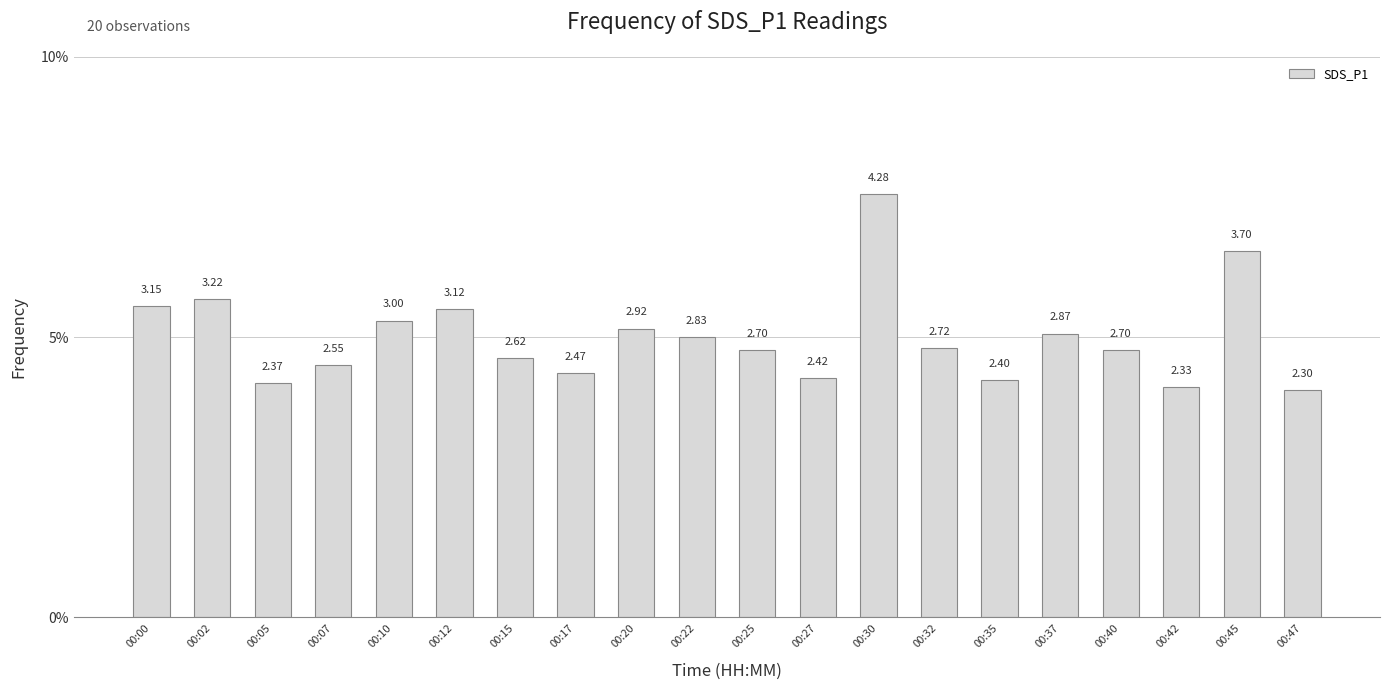

Reading left to right, extract all data points from this chart.

00:00=0.1	00:02=0.1	00:05=0.0	00:07=0.0	00:10=0.1	00:12=0.1	00:15=0.0	00:17=0.0	00:20=0.1	00:22=0.0	00:25=0.0	00:27=0.0	00:30=0.1	00:32=0.0	00:35=0.0	00:37=0.1	00:40=0.0	00:42=0.0	00:45=0.1	00:47=0.0